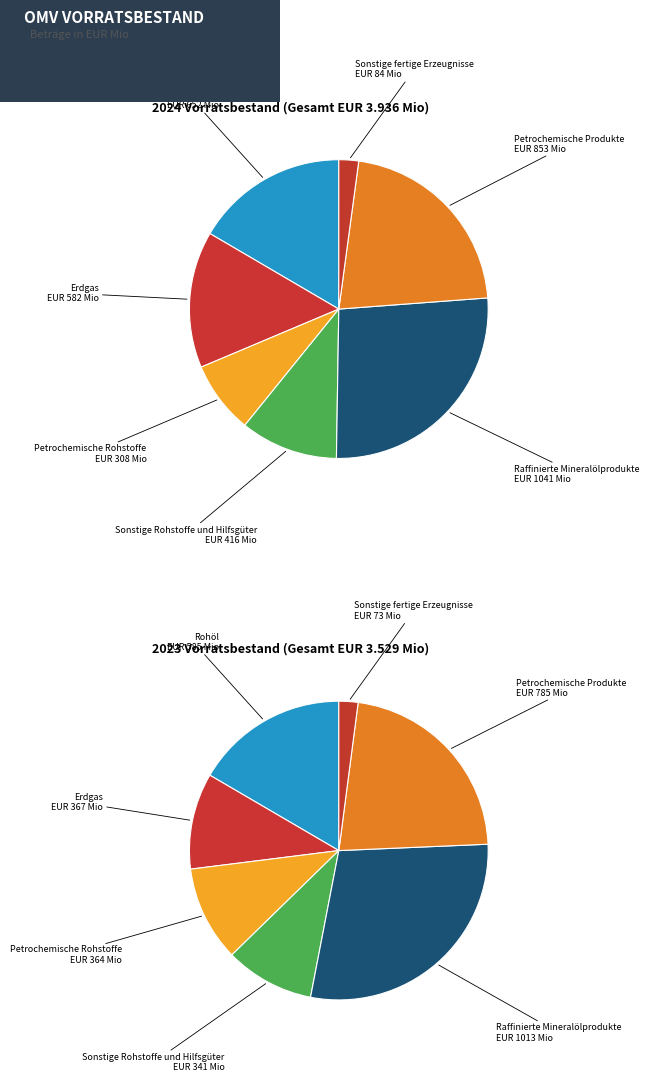

Is there any slice that represents more than half of the pie?

No